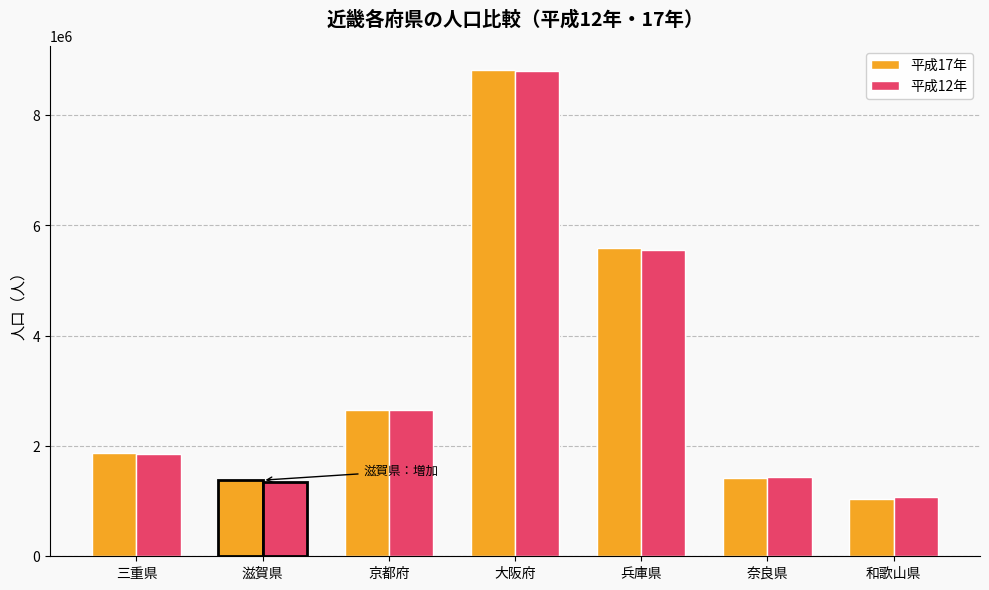

True or false: 平成12年 has a value of 2644391 at 京都府.

True